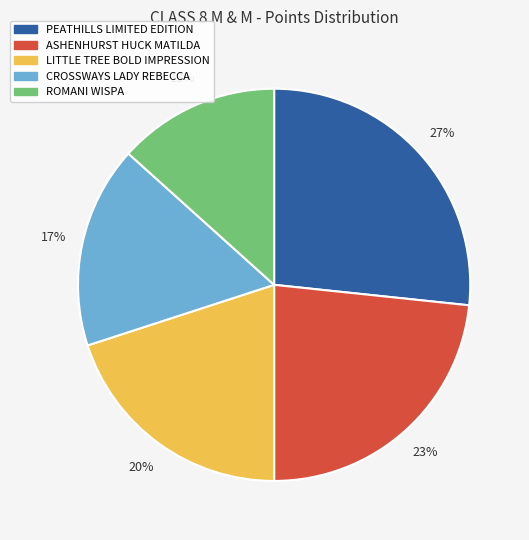

Which slice is the largest?

PEATHILLS LIMITED EDITION